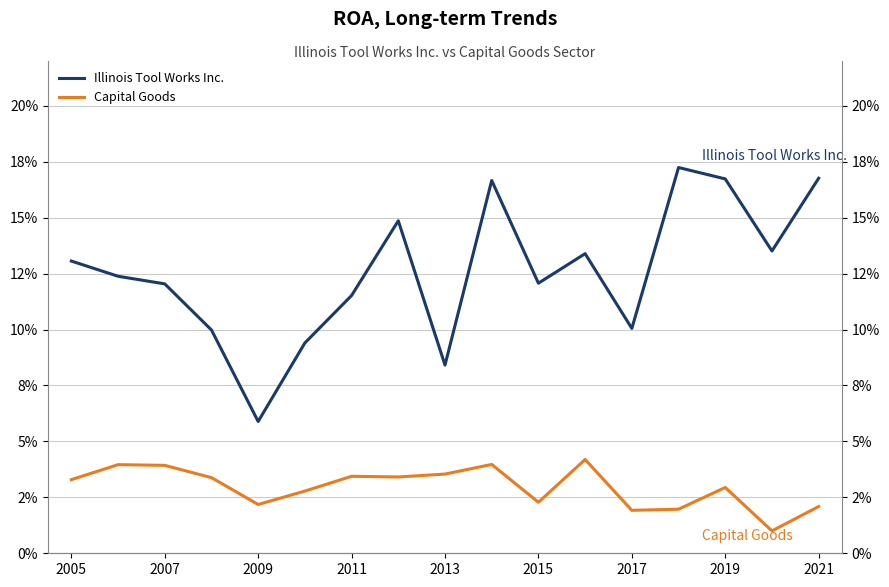

In Illinois Tool Works Inc., how many points are lower than both neighbors (excluding endpoints)?

5